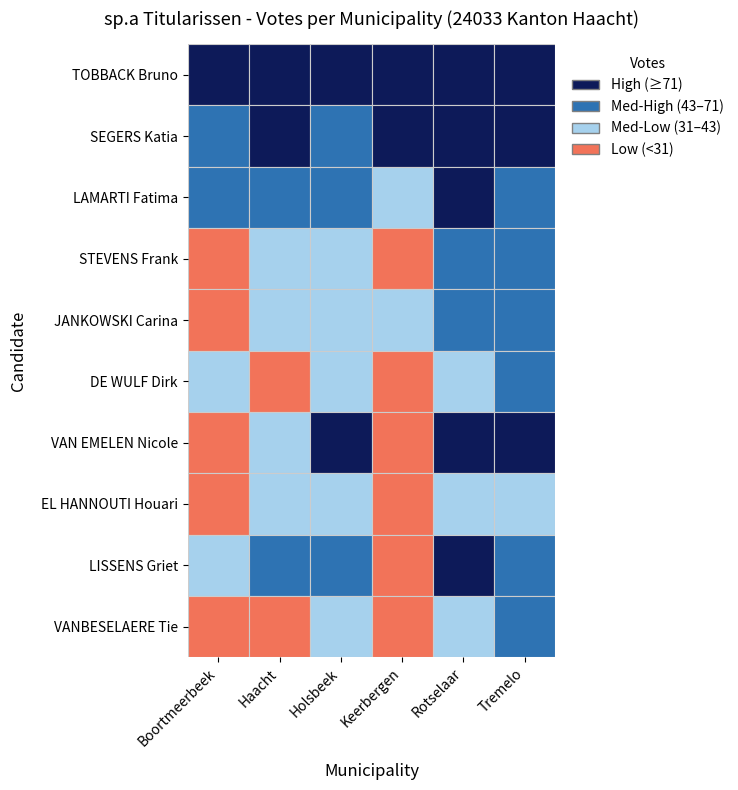

At which label does STEVENS Frank first exceed 37?

Rotselaar